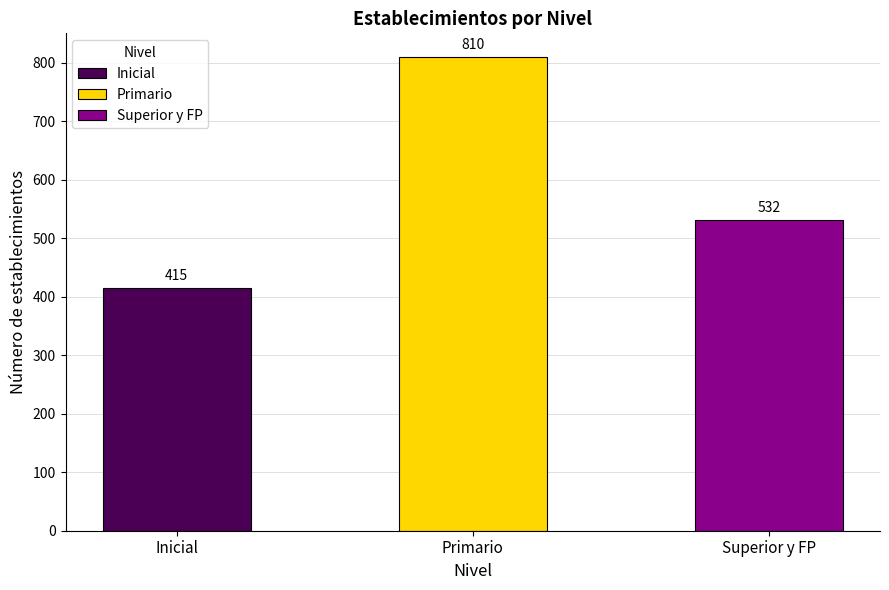

Where is the data nearest to the value 612?

Superior y FP